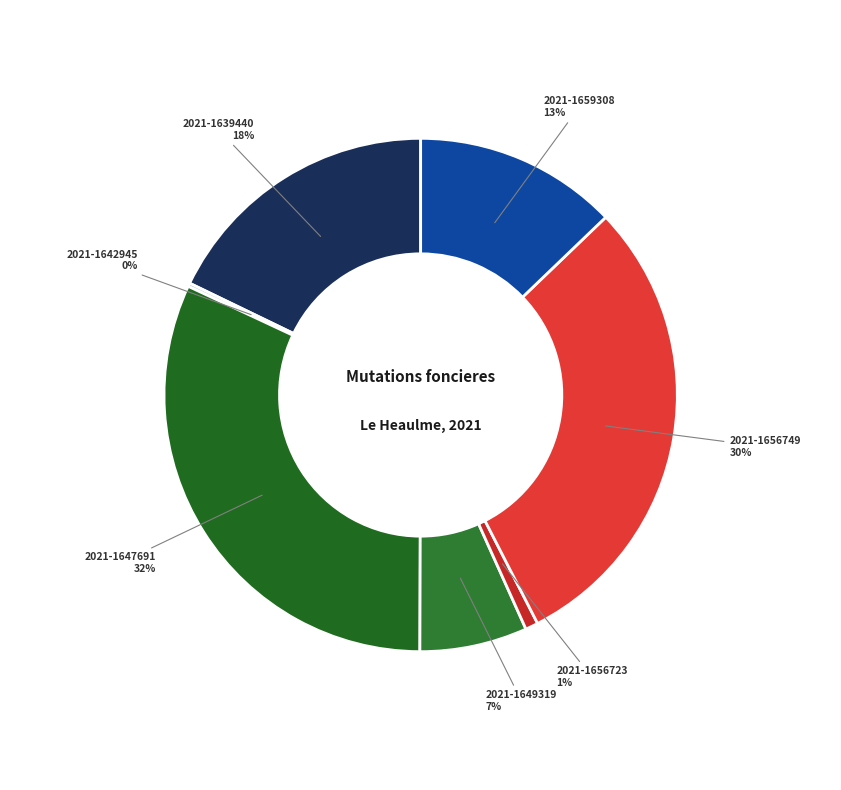

To the nearest percent, what is the average slice percentage?

14%